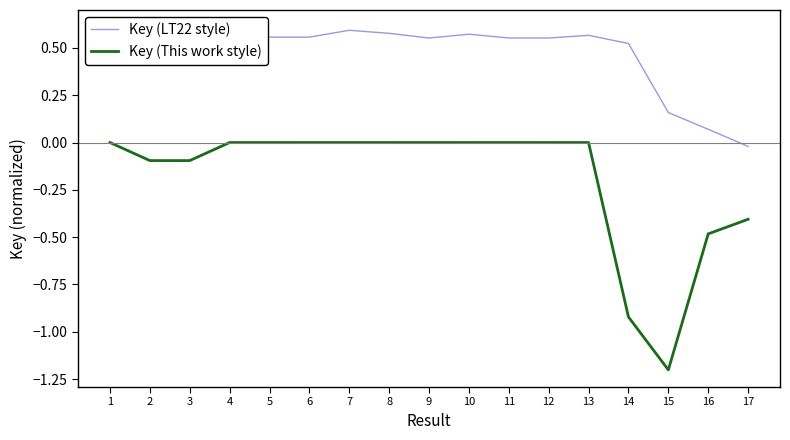

Between 3 and 7, which series saw the biggest shift?

Key (This work style)